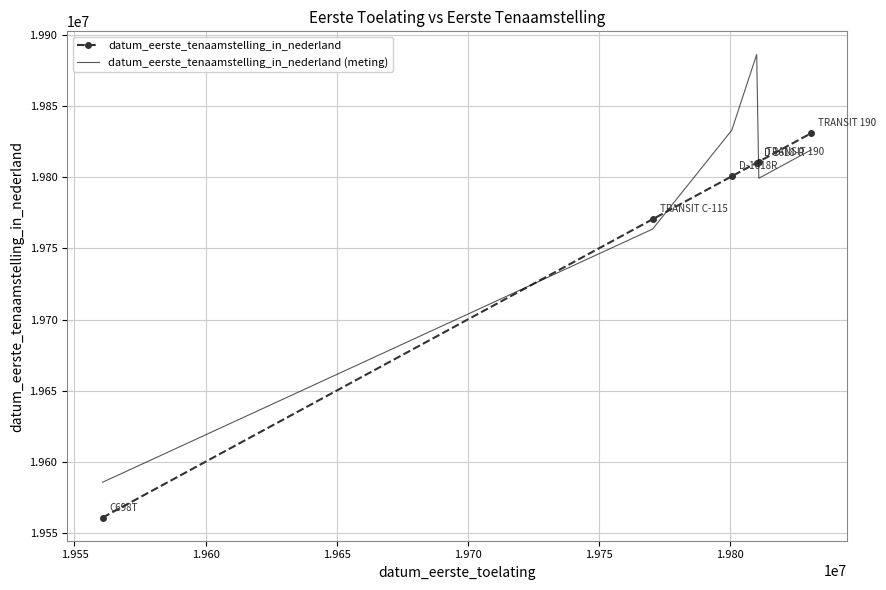

What is the difference between the maximum and minimum values in the datum_eerste_tenaamstelling_in_nederland (meting) series?

300797.8